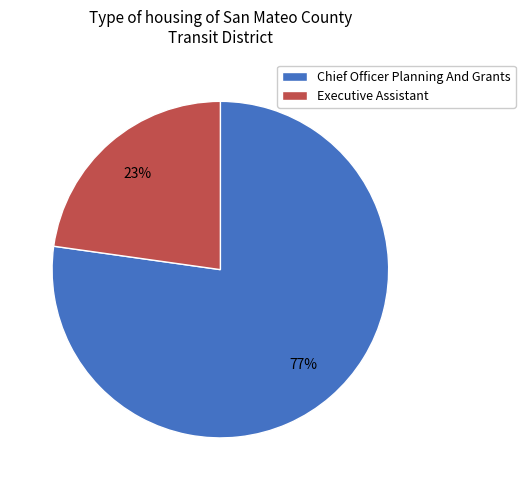

To the nearest percent, what portion does Chief Officer Planning And Grants represent?

77%